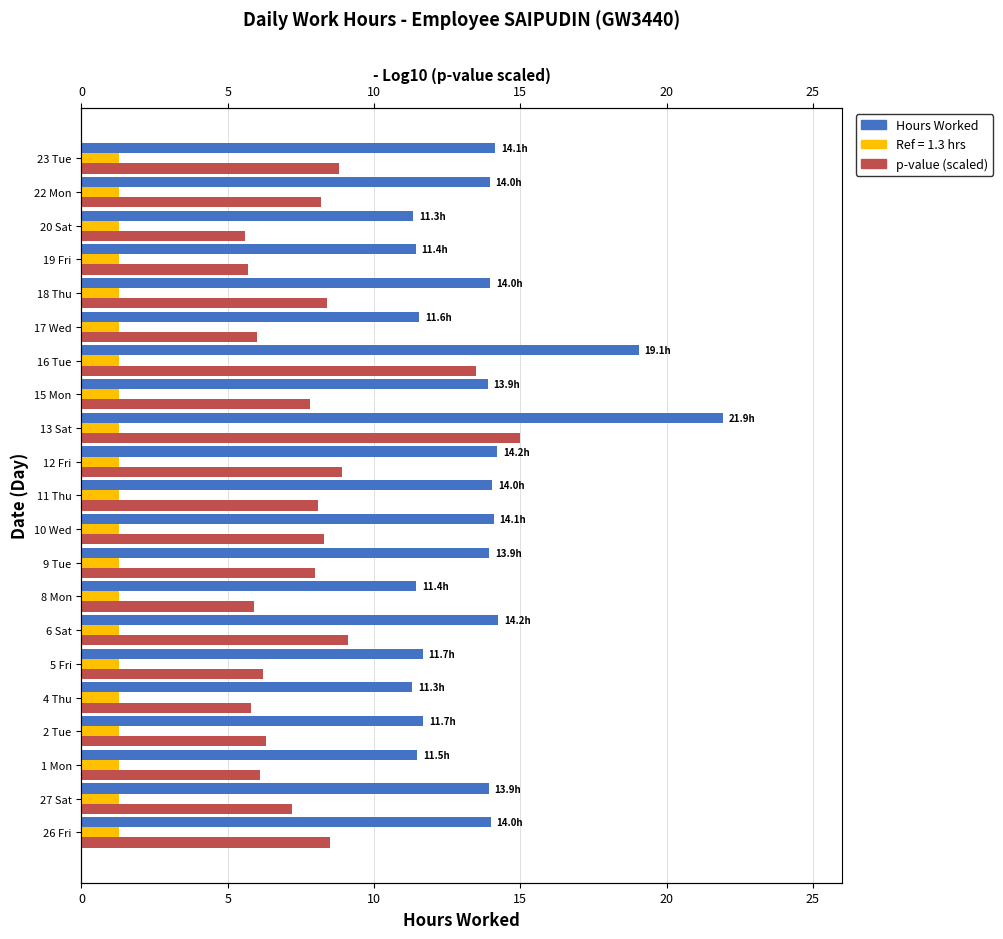

How many groups of bars are there?

21